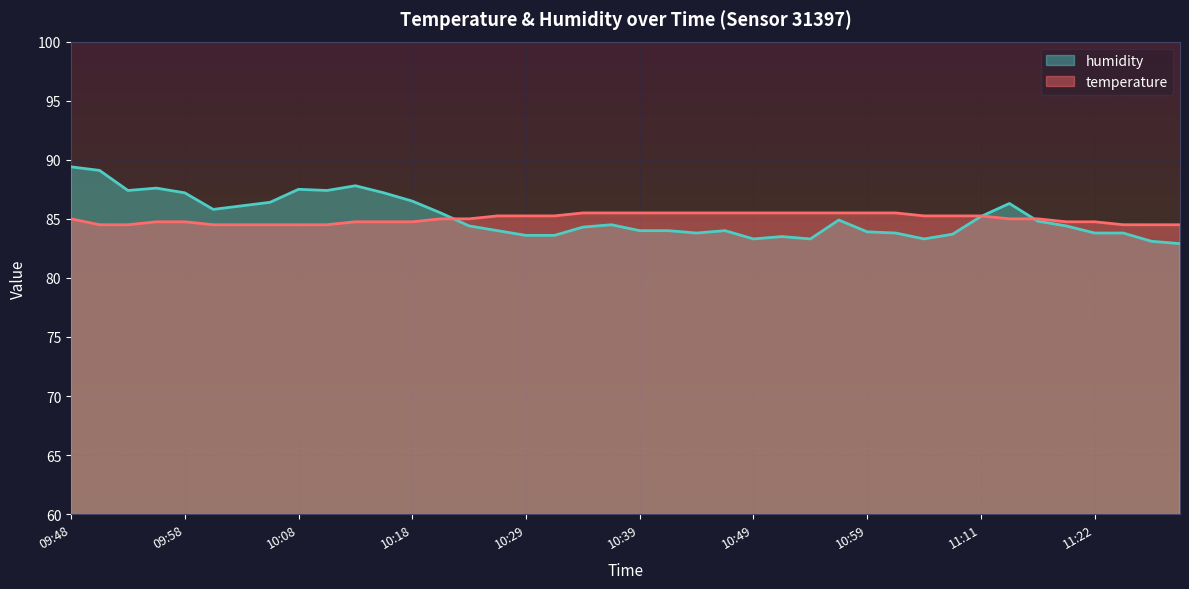

True or false: temperature has more than 0 interior local peaks.

False